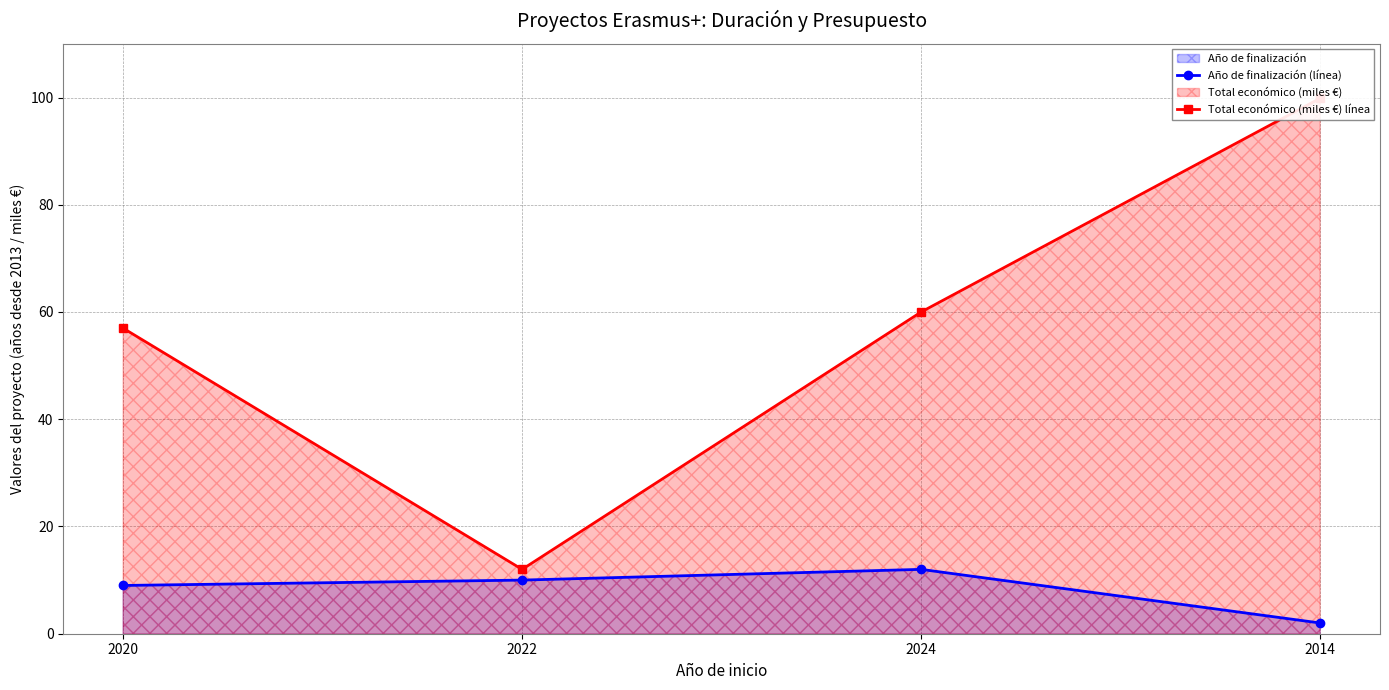

What is the difference between the Año de finalización (línea) values at 2024 and 2022?

2